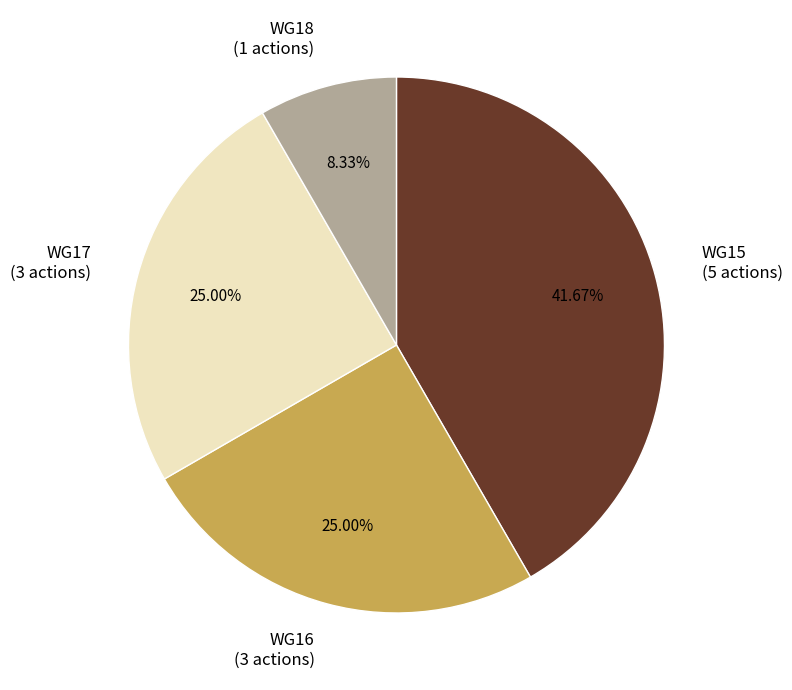

To the nearest percent, what percentage of the pie is WG16?

25%